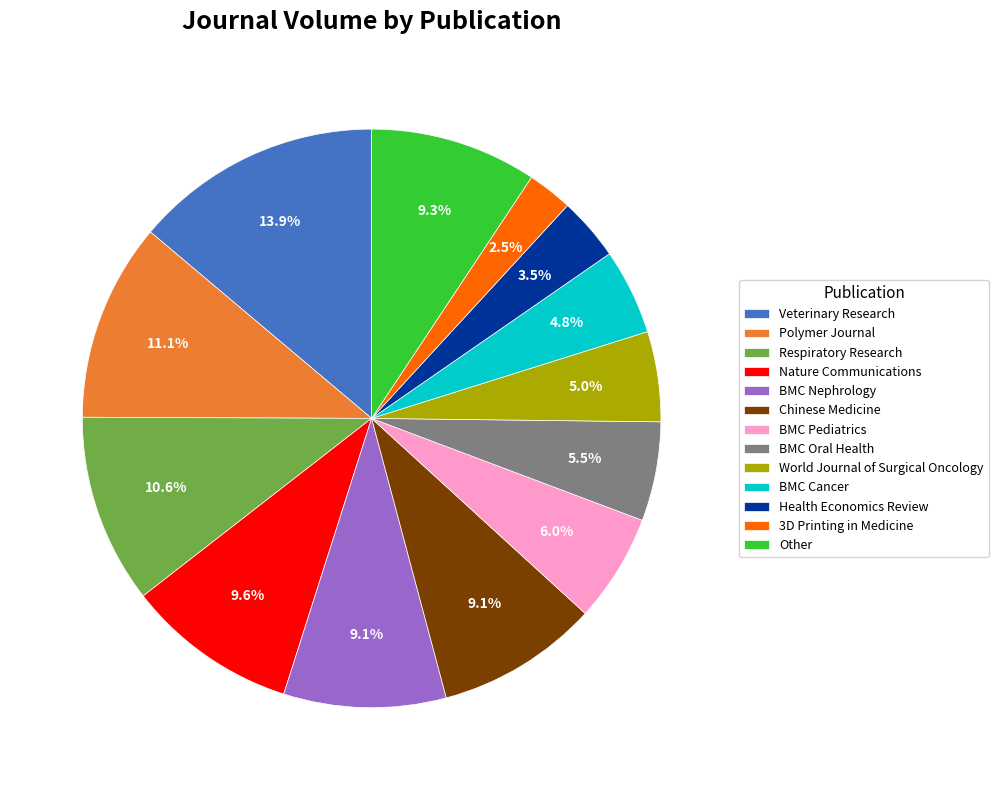

Does World Journal of Surgical Oncology represent more than half of the total?

No